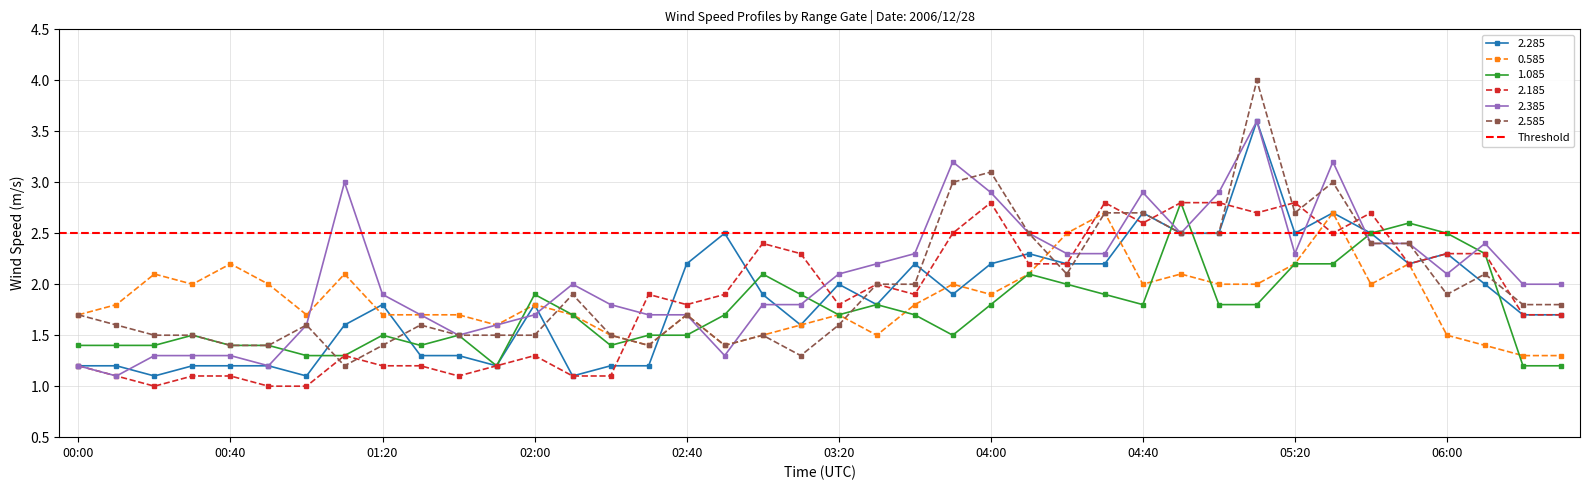

What is the difference between the second highest and second lowest values in the 2.385 series?

2.0